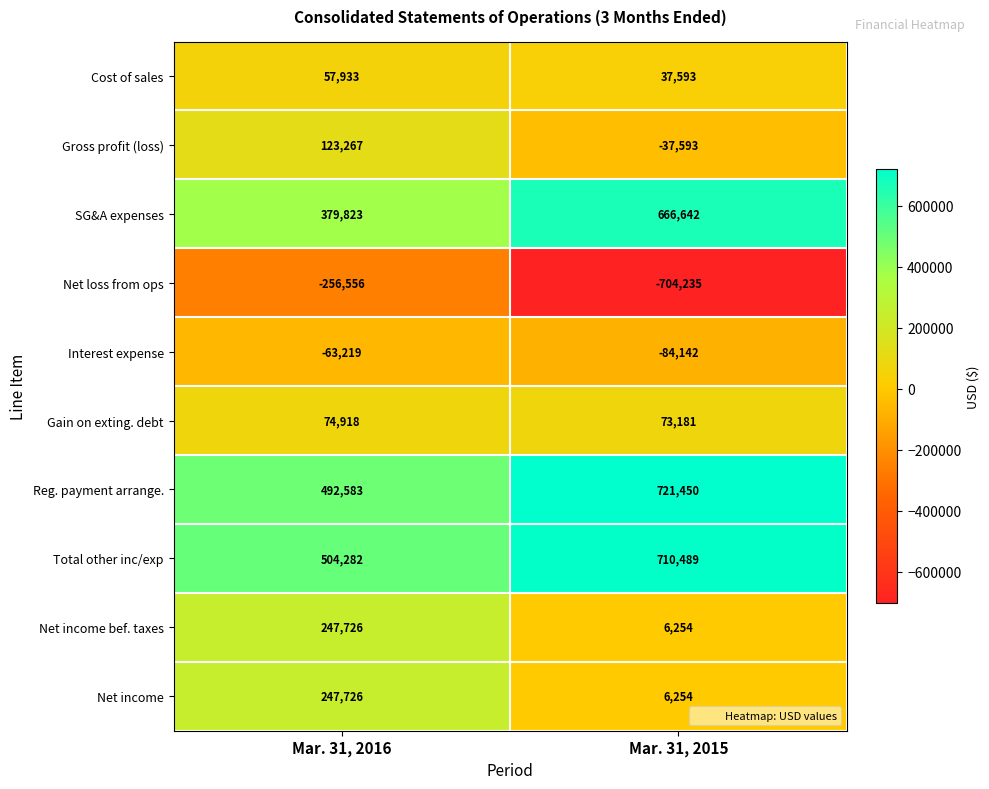

What value does the Net income series have at Mar. 31, 2016, to the nearest 50?

247750